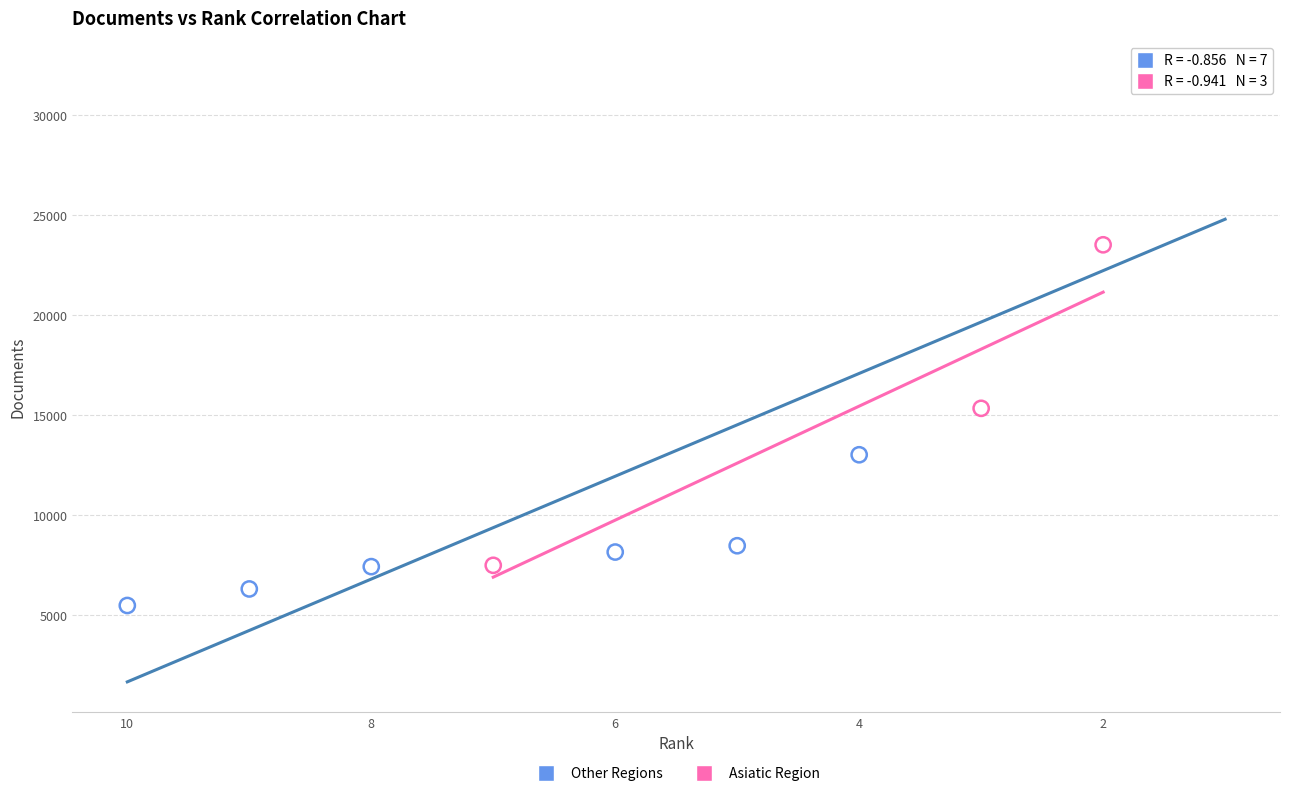

Which series contains the highest Y value?

Other Regions